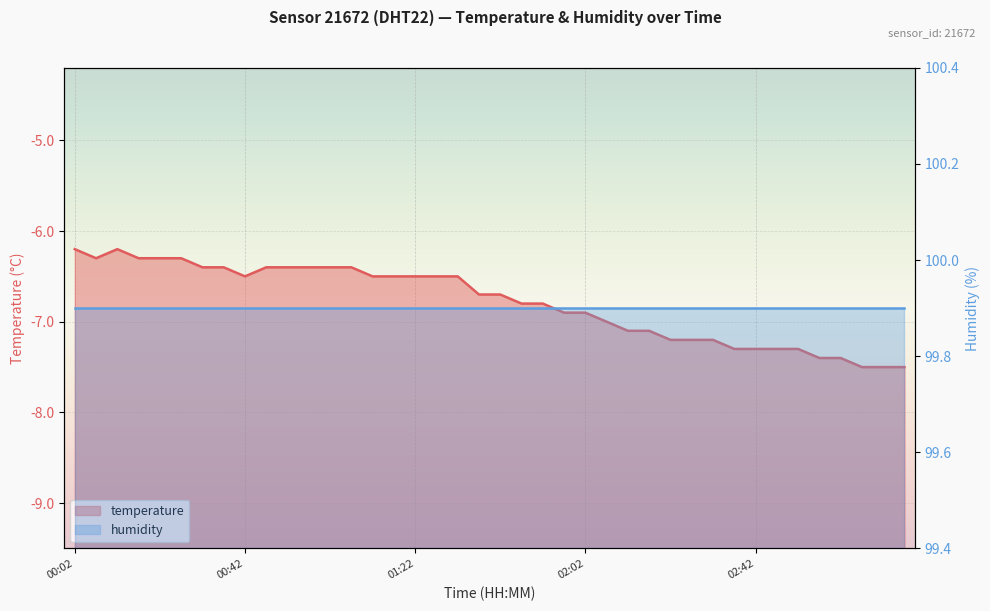

List the labels in order of value, smallest first.

03:07, 03:12, 03:17, 02:57, 03:02, 02:37, 02:42, 02:47, 02:52, 02:22, 02:27, 02:32, 02:12, 02:17, 02:07, 01:57, 02:02, 01:47, 01:52, 01:37, 01:42, 00:42, 01:12, 01:17, 01:22, 01:27, 01:32, 00:32, 00:37, 00:47, 00:52, 00:57, 01:02, 01:07, 00:07, 00:17, 00:22, 00:27, 00:02, 00:12